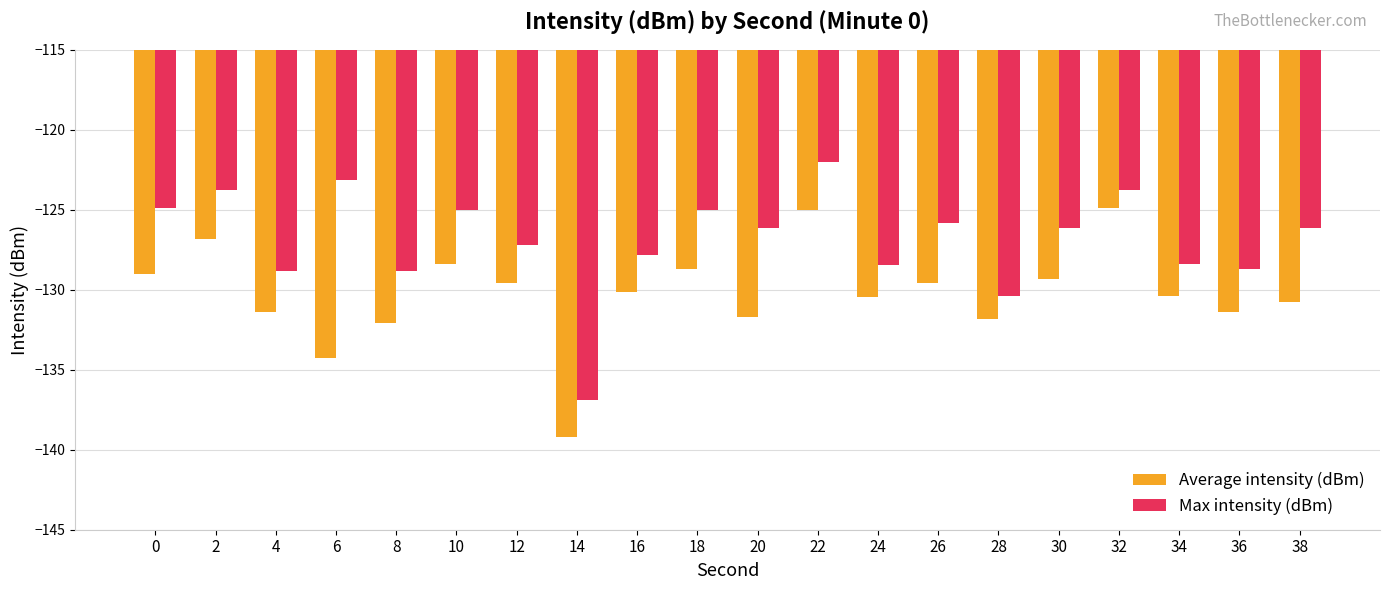

Is it true that Max intensity (dBm) equals -211.0 at 28?

False